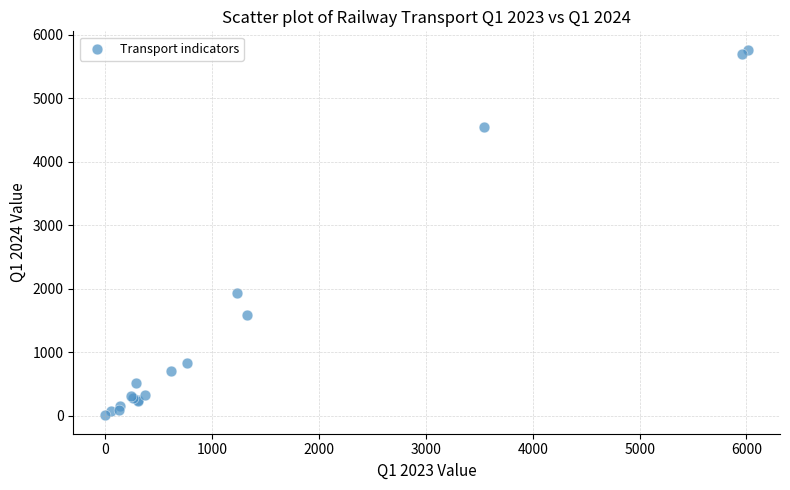

What Y value in the scatter plot is closest to 2885?

1930